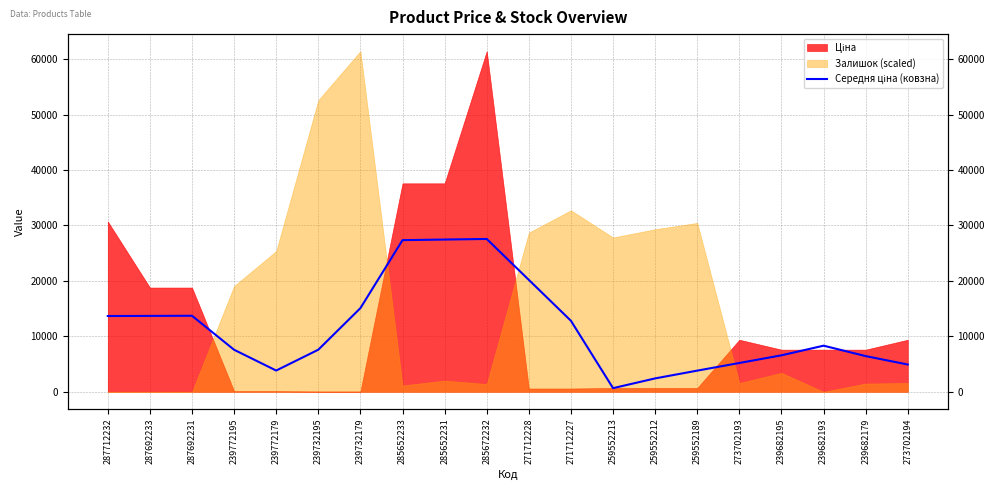

What position from the right is 271712228?

10